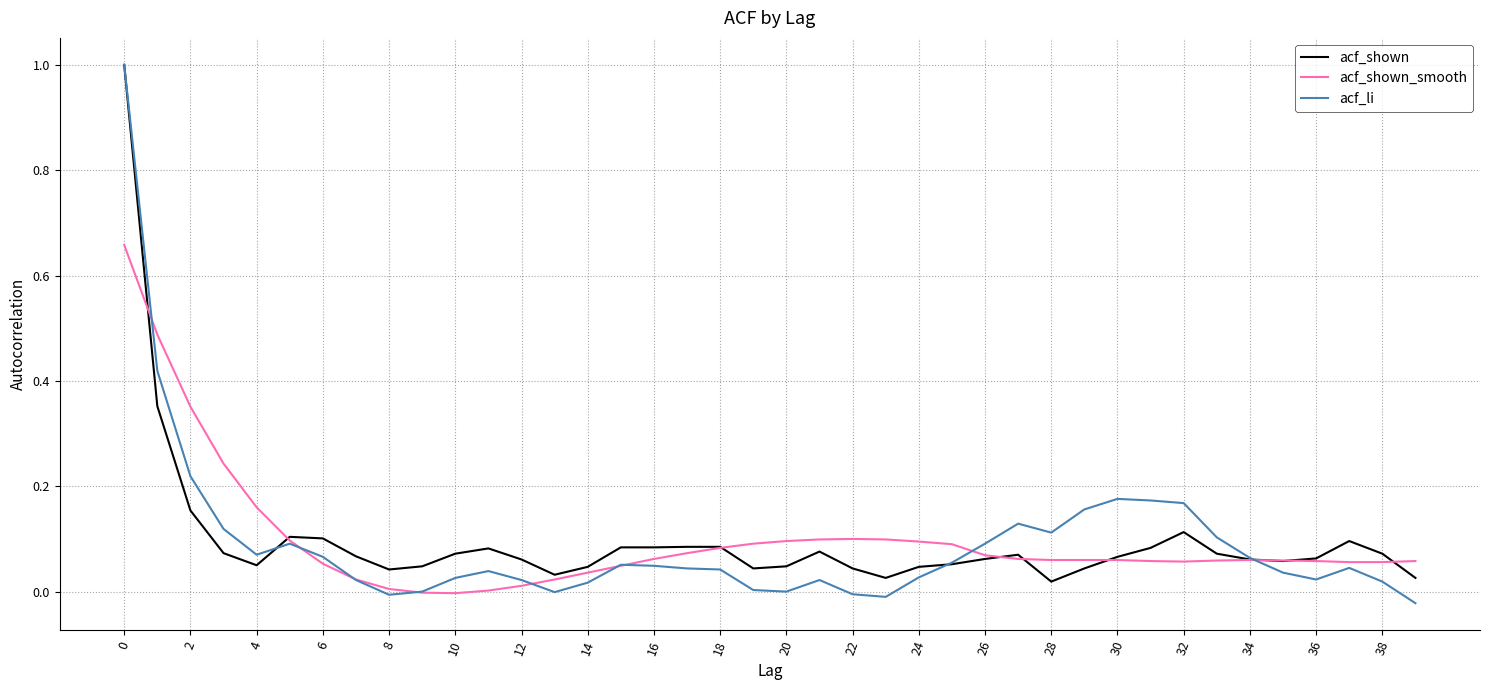

What is the greatest value displayed?

1.0